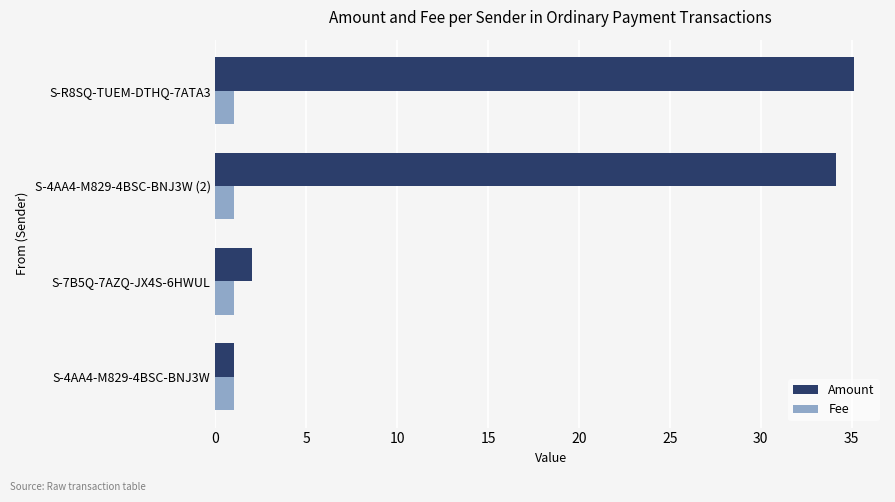

Rank the series by their average value, from lowest to highest.

Fee, Amount